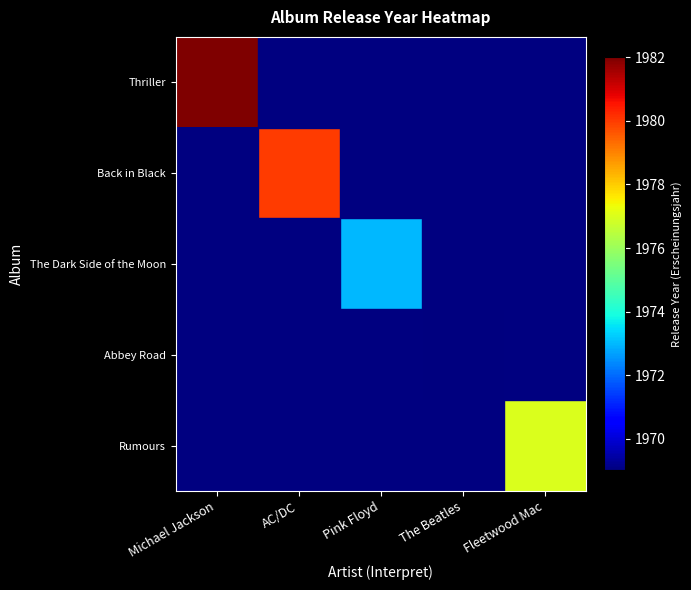

At which category is the sum across all series the highest?

Michael Jackson